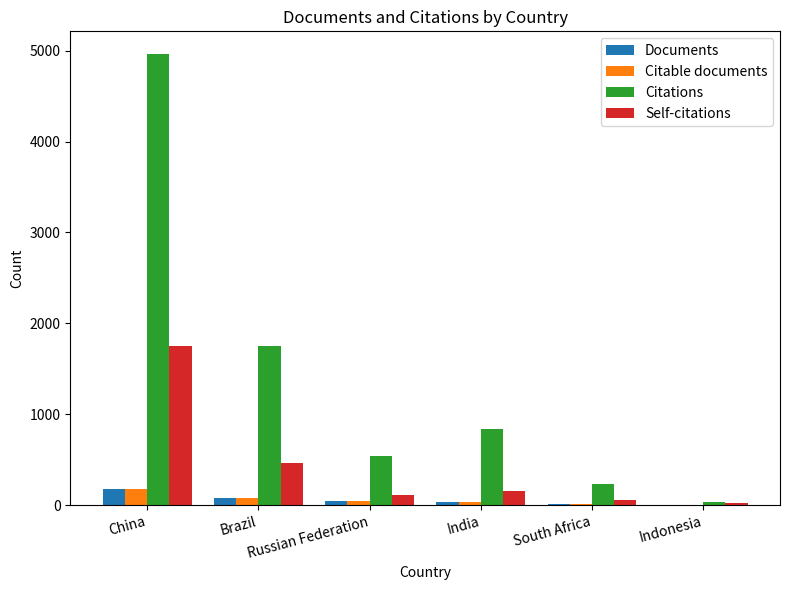

What is the maximum value for Citations?

4966